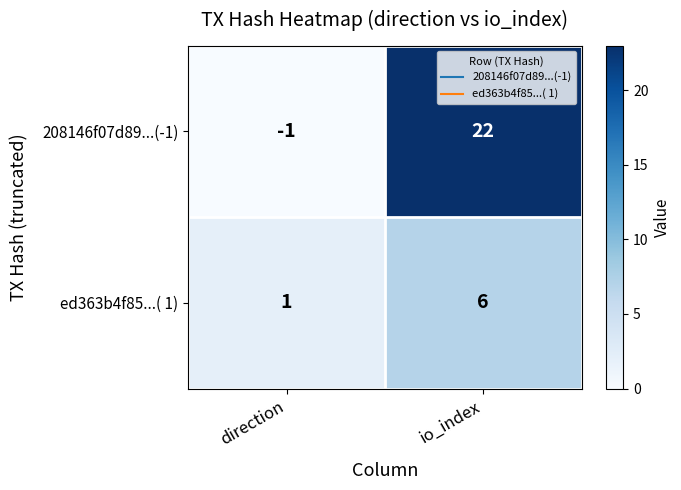

Read the ed363b4f85...( 1) value at io_index.

6